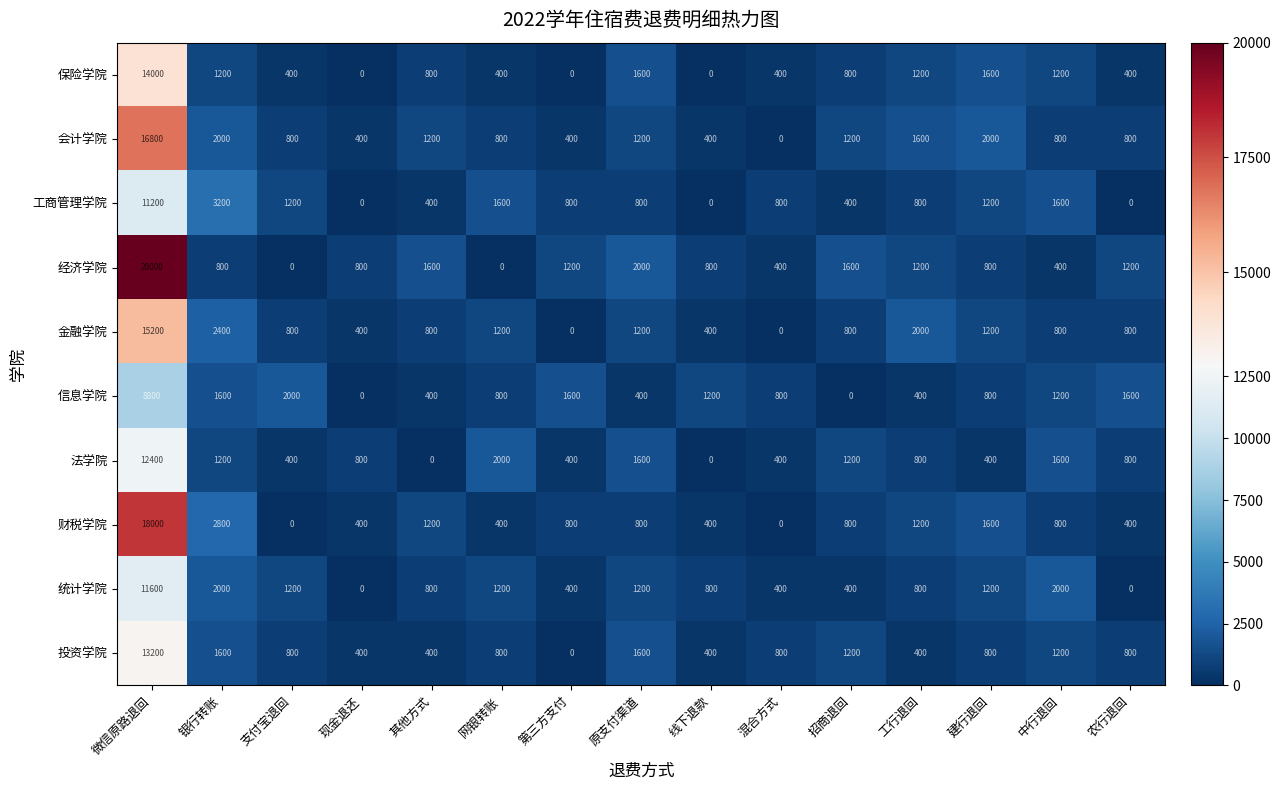

Rank the series by their maximum value, from highest to lowest.

经济学院, 财税学院, 会计学院, 金融学院, 保险学院, 投资学院, 法学院, 统计学院, 工商管理学院, 信息学院